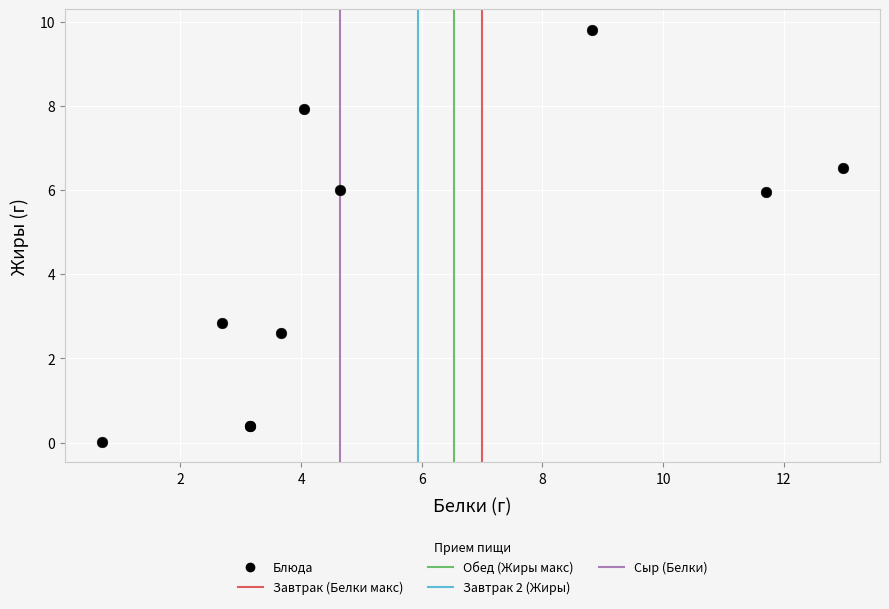

What Y value in the scatter plot is closest to 4?

2.8